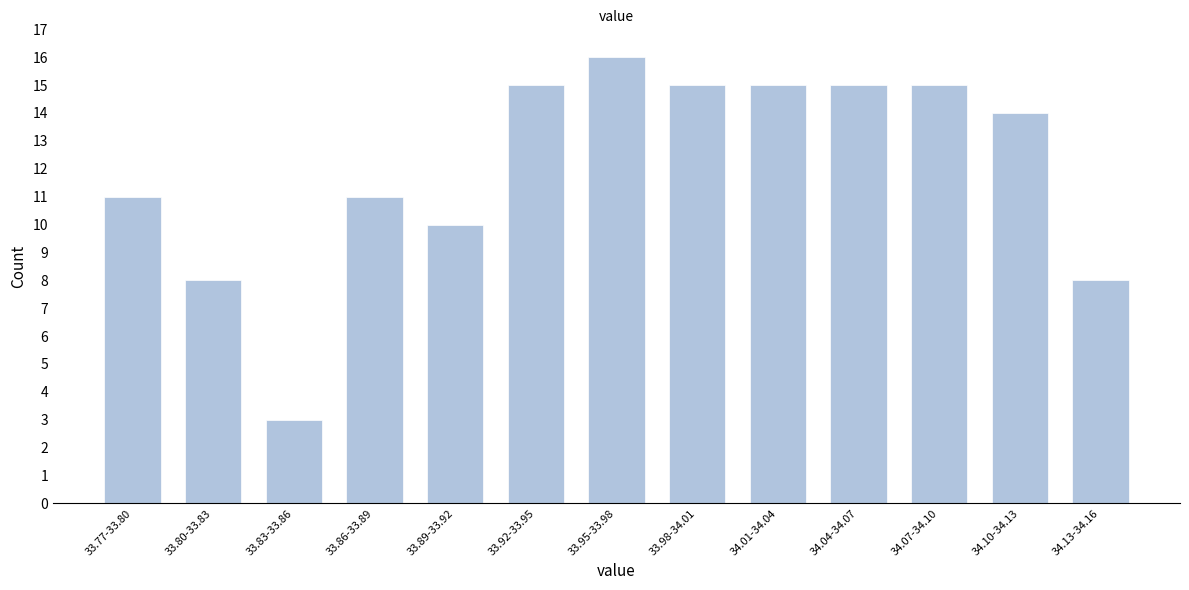

Reading left to right, transcribe all the data shown in this chart.

11	8	3	11	10	15	16	15	15	15	15	14	8